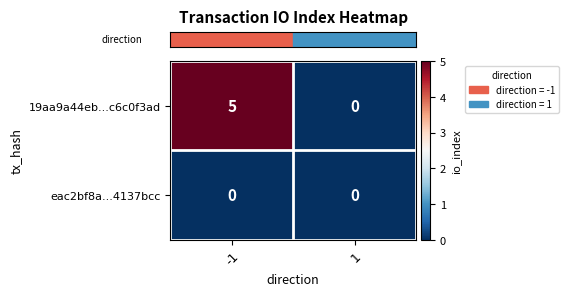

Rank the series by their average value, from lowest to highest.

eac2bf8a...4137bcc, 19aa9a44eb...c6c0f3ad